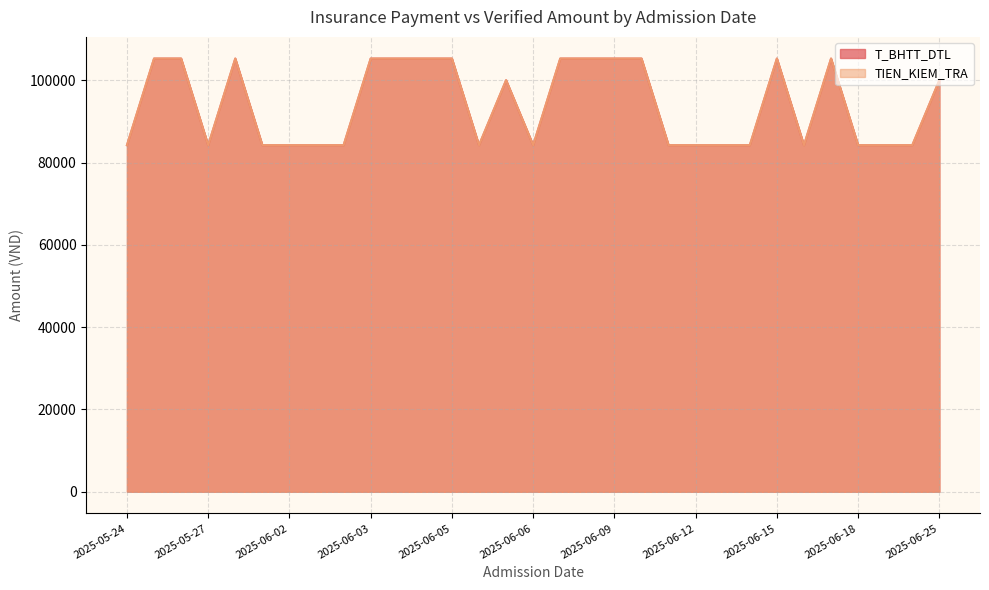

What is the total value across all series at 2025-06-02?

168480